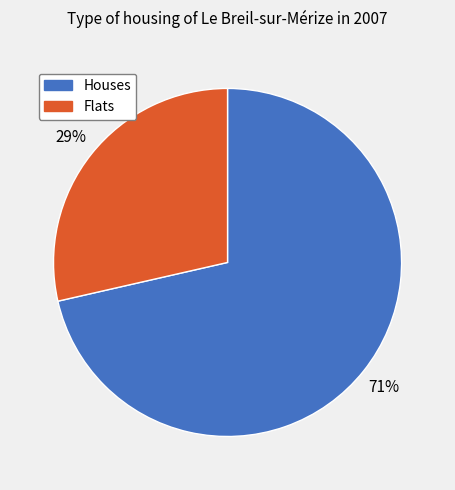

Count the number of slices in the pie.

2